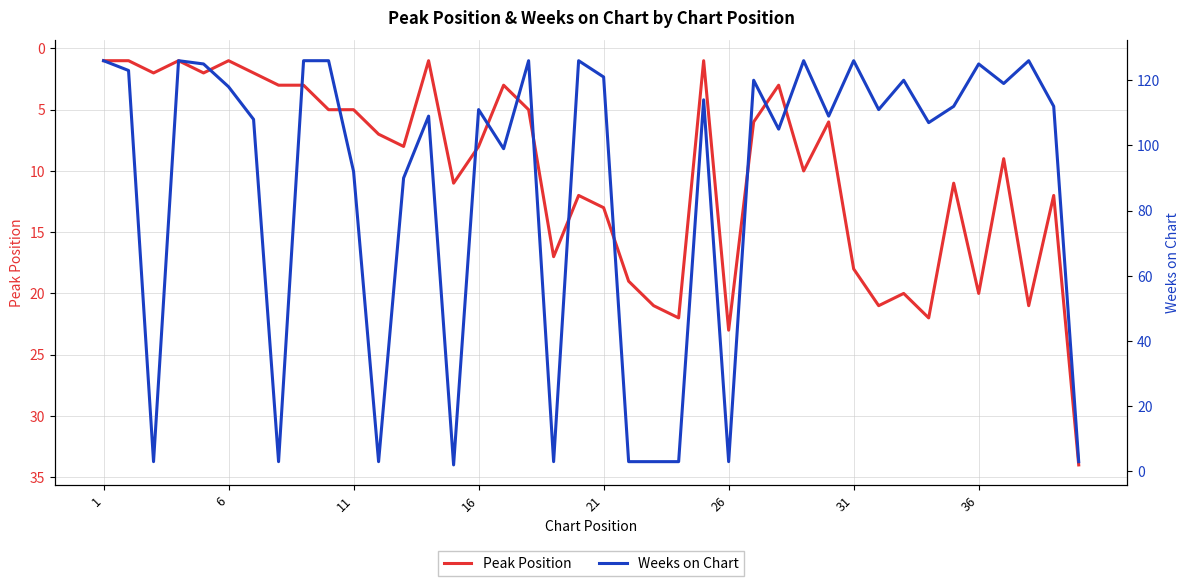

What is the maximum value for Peak Position?

34